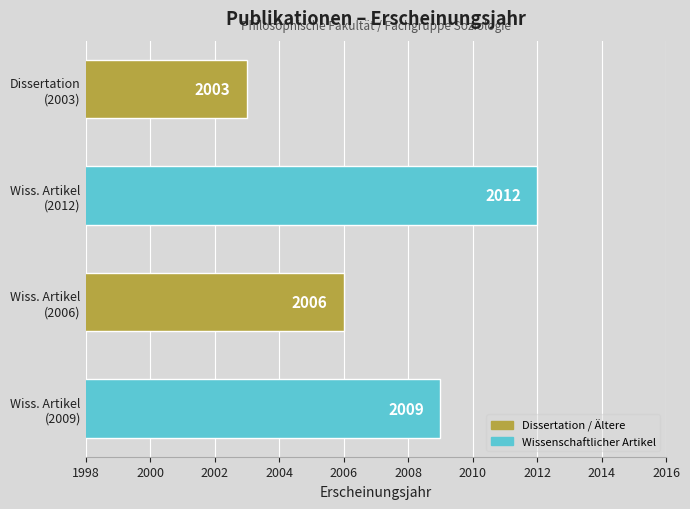

List the labels in order of value, largest first.

Wiss. Artikel
(2012), Wiss. Artikel
(2009), Wiss. Artikel
(2006), Dissertation
(2003)